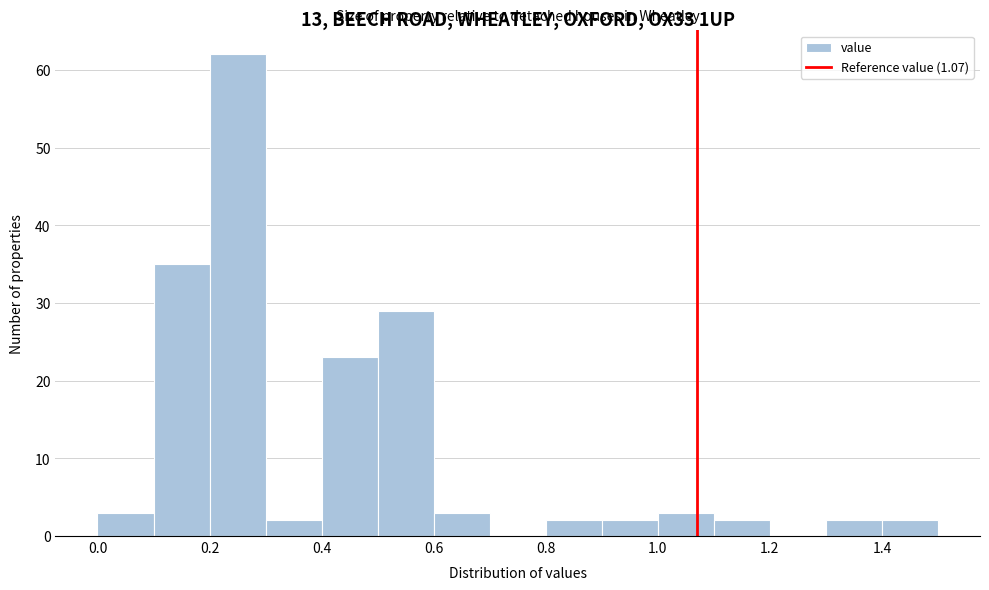

Reading left to right, transcribe this chart: for each bar, give the range it covers on the x-axis and its height. The values are not printed on the chart, so give them approximately, as read against the axis.

0.0 to 0.1: 3
0.1 to 0.2: 35
0.2 to 0.3: 62
0.3 to 0.4: 2
0.4 to 0.5: 23
0.5 to 0.6: 29
0.6 to 0.7: 3
0.7 to 0.8: 0
0.8 to 0.9: 2
0.9 to 1.0: 2
1.0 to 1.1: 3
1.1 to 1.2: 2
1.2 to 1.3: 0
1.3 to 1.4: 2
1.4 to 1.5: 2